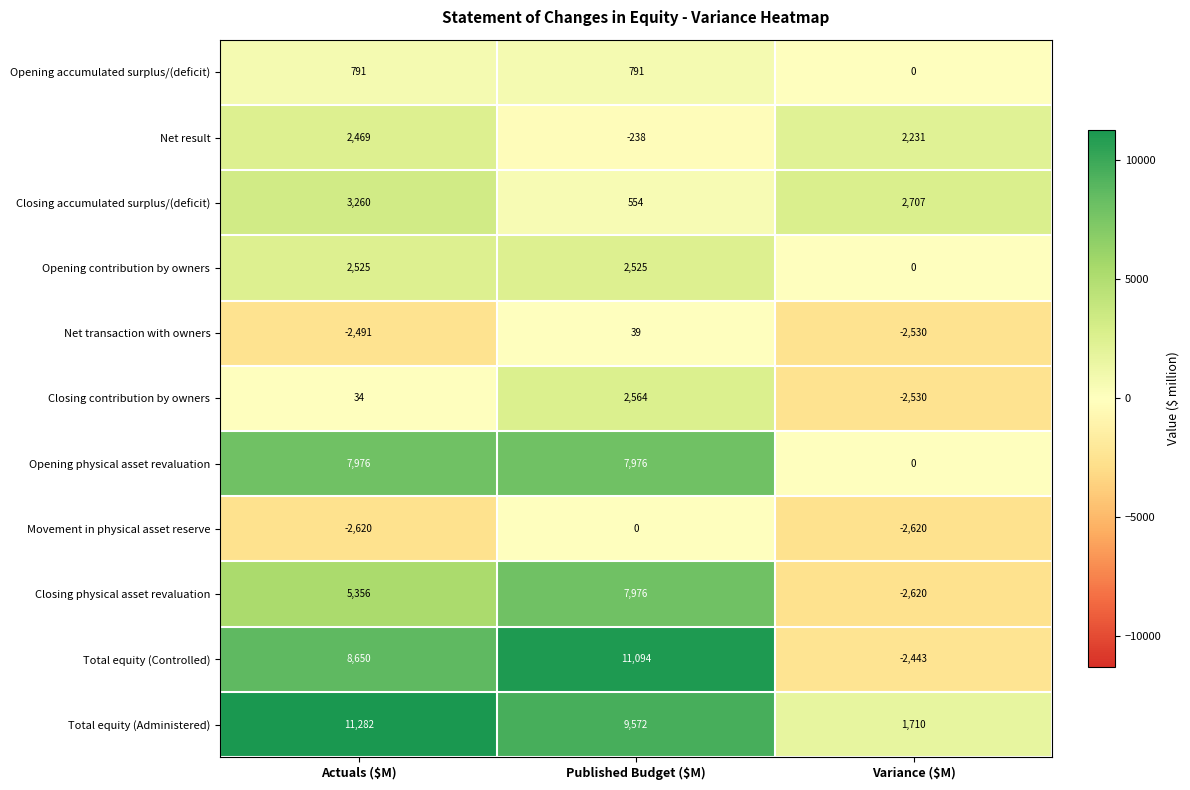

How many data points does each series have?

3